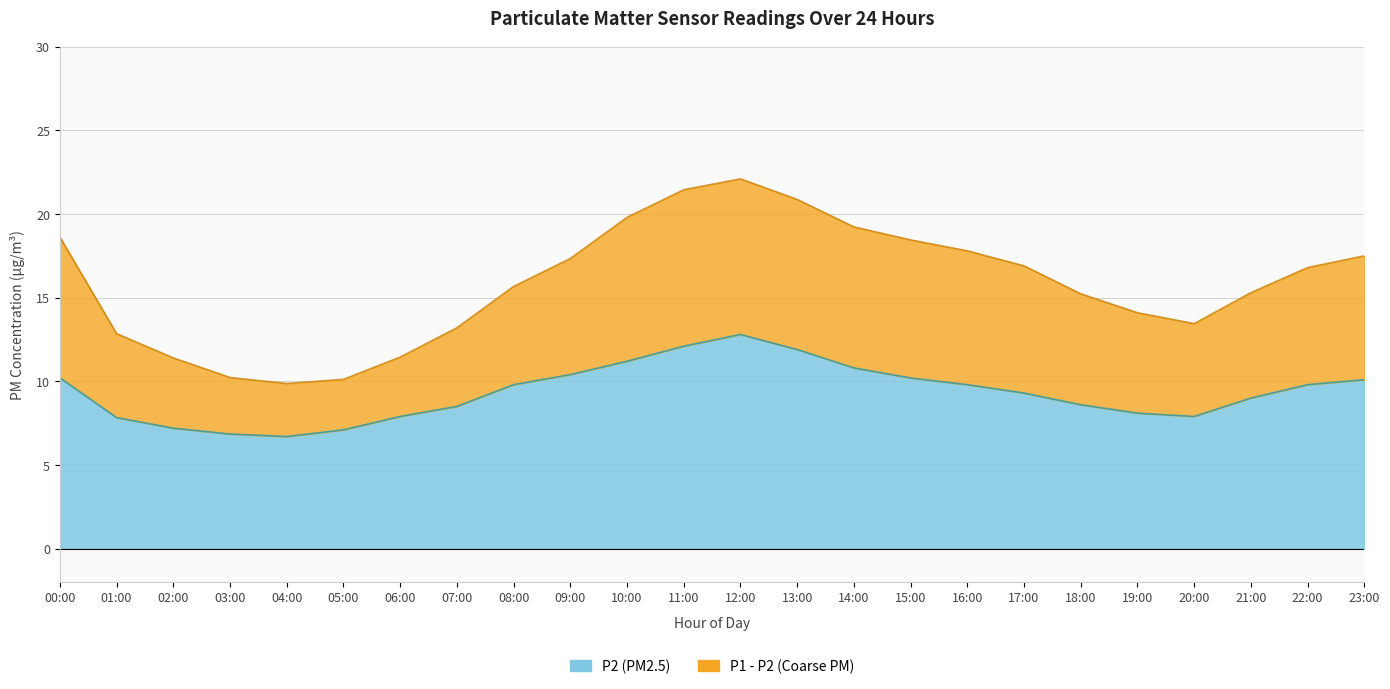

Count the number of data series in this chart.

2